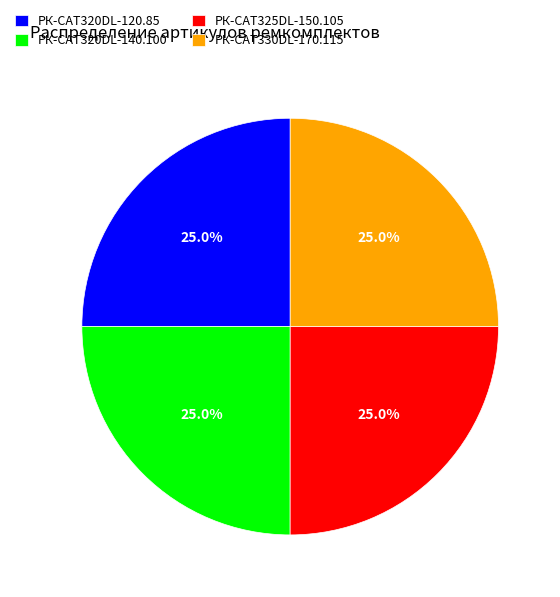

Does РК-CAT330DL-170.115 account for over 50% of the chart?

No